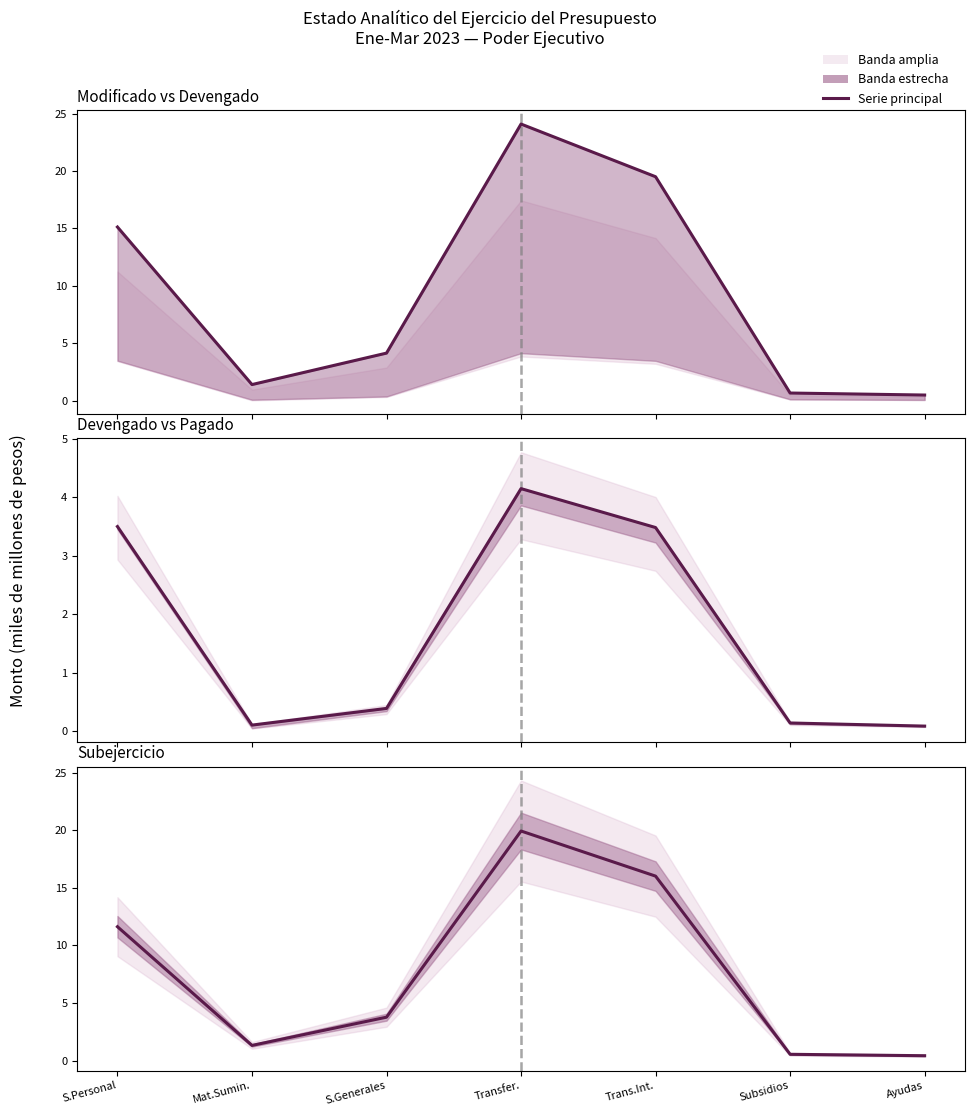

What is the label of the 1st point from the left?

S.Personal